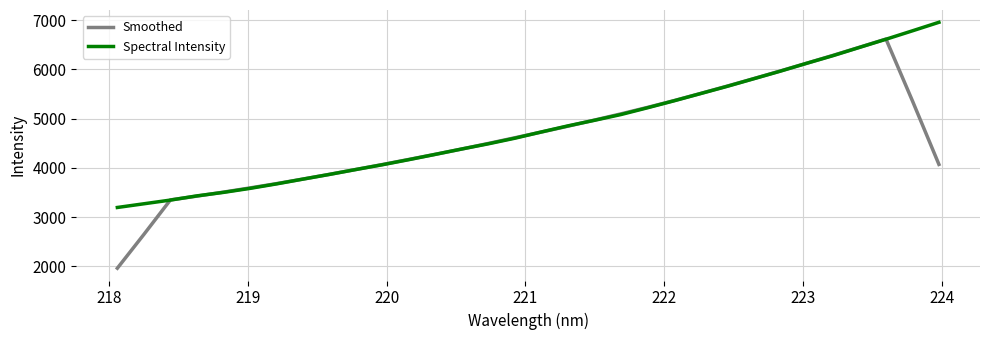

How many categories are shown in the chart?

32